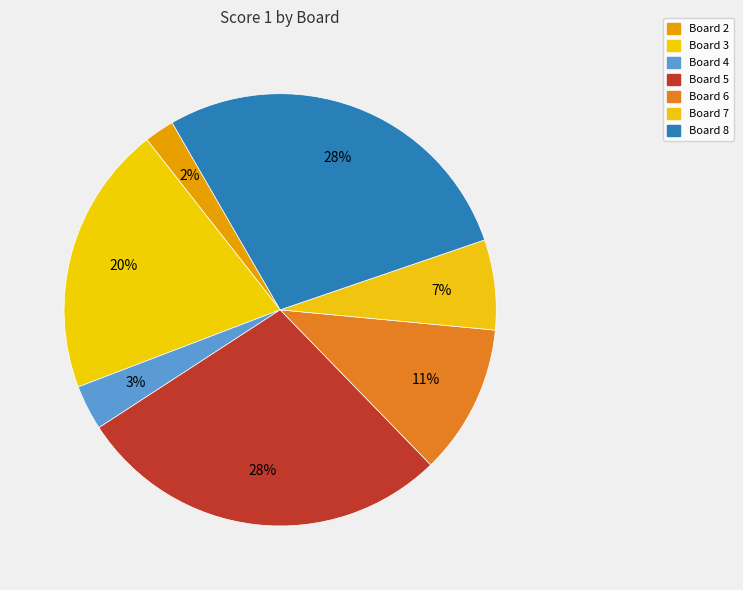

Count the number of slices in the pie.

7